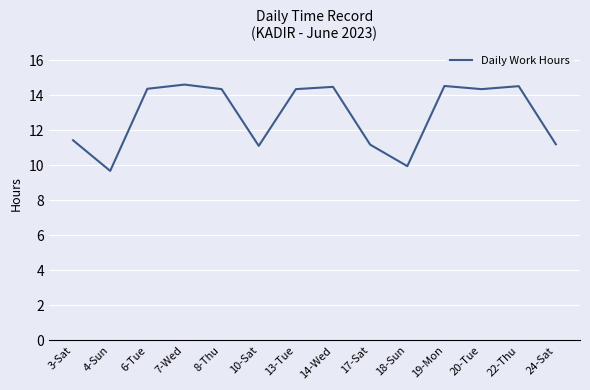

Does the chart have visible grid lines?

Yes